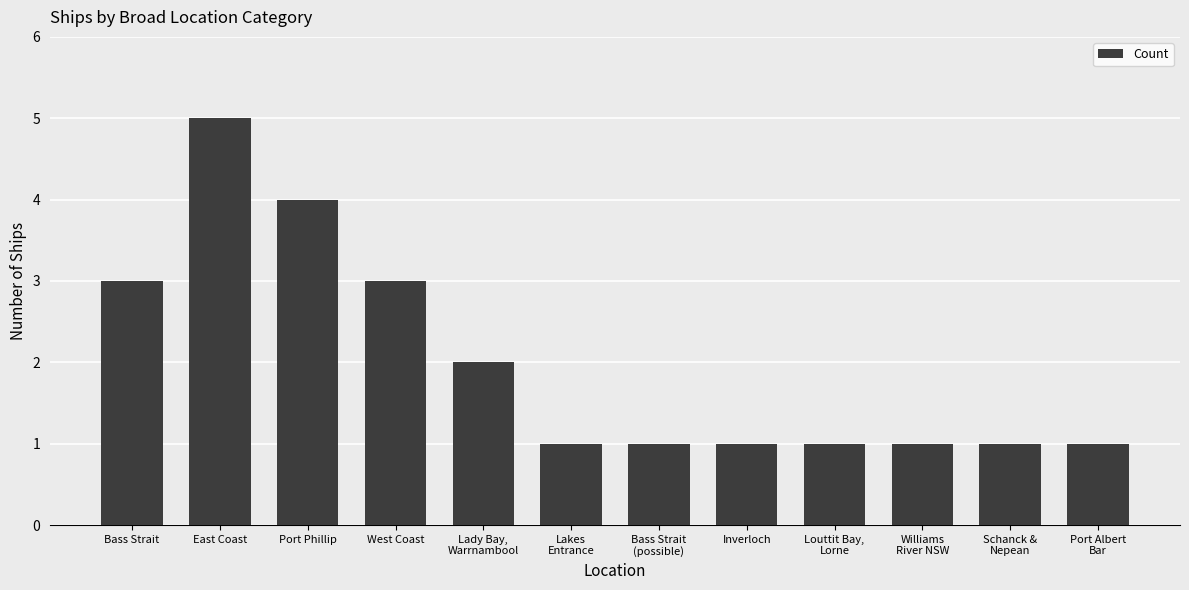

What is the change in value from West Coast to Williams
River NSW?

-2